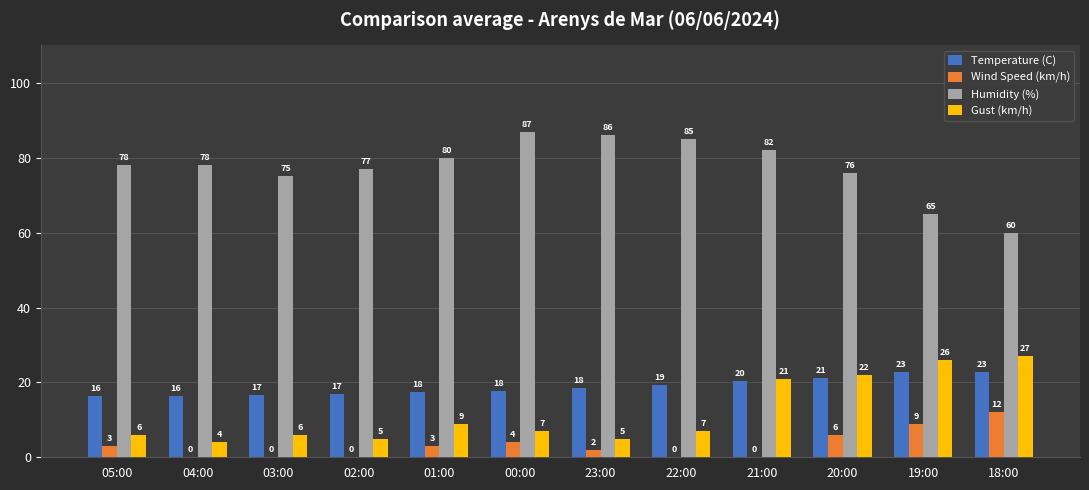

What is the sum of all Wind Speed (km/h) values?

39.0